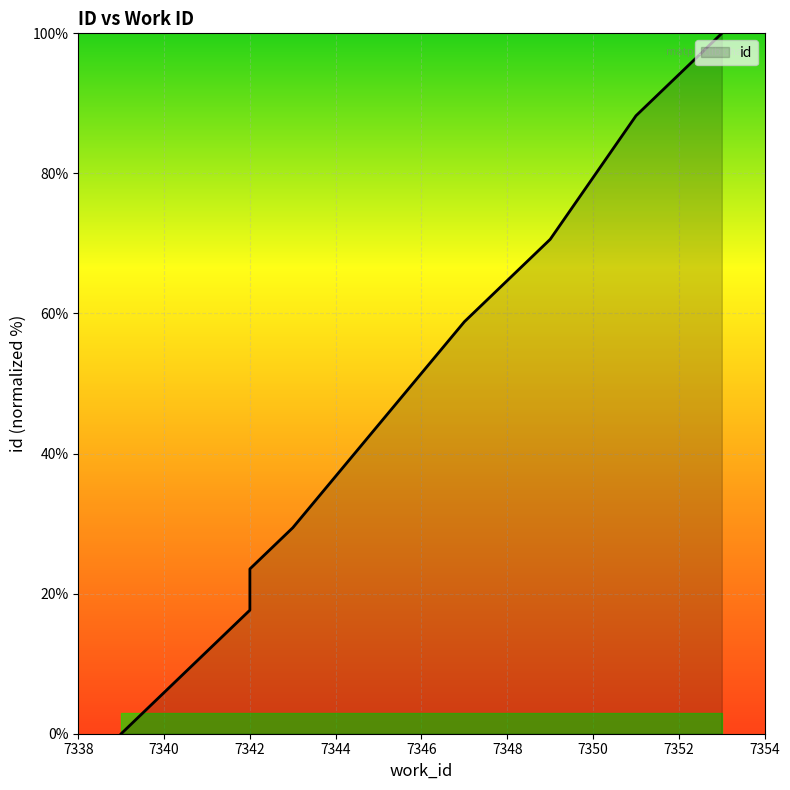

True or false: there are more than 1 points higher than both neighbors.

False